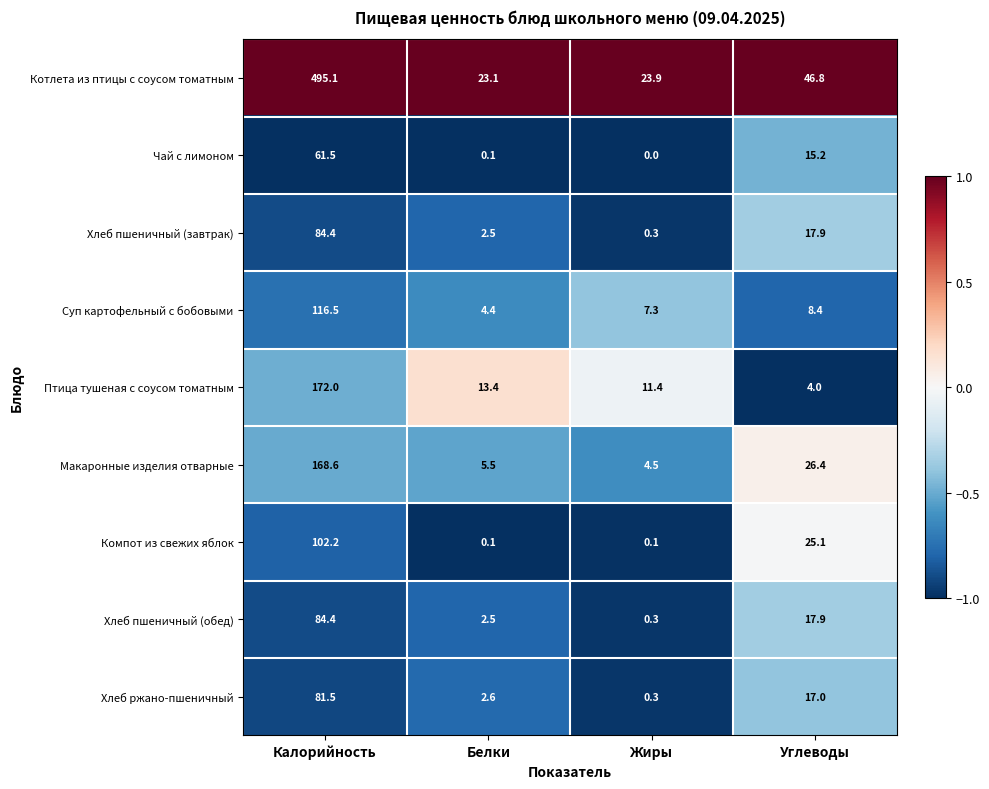

Is the value of Хлеб пшеничный (завтрак) at Калорийность greater than the value of Макаронные изделия отварные at Углеводы?

Yes